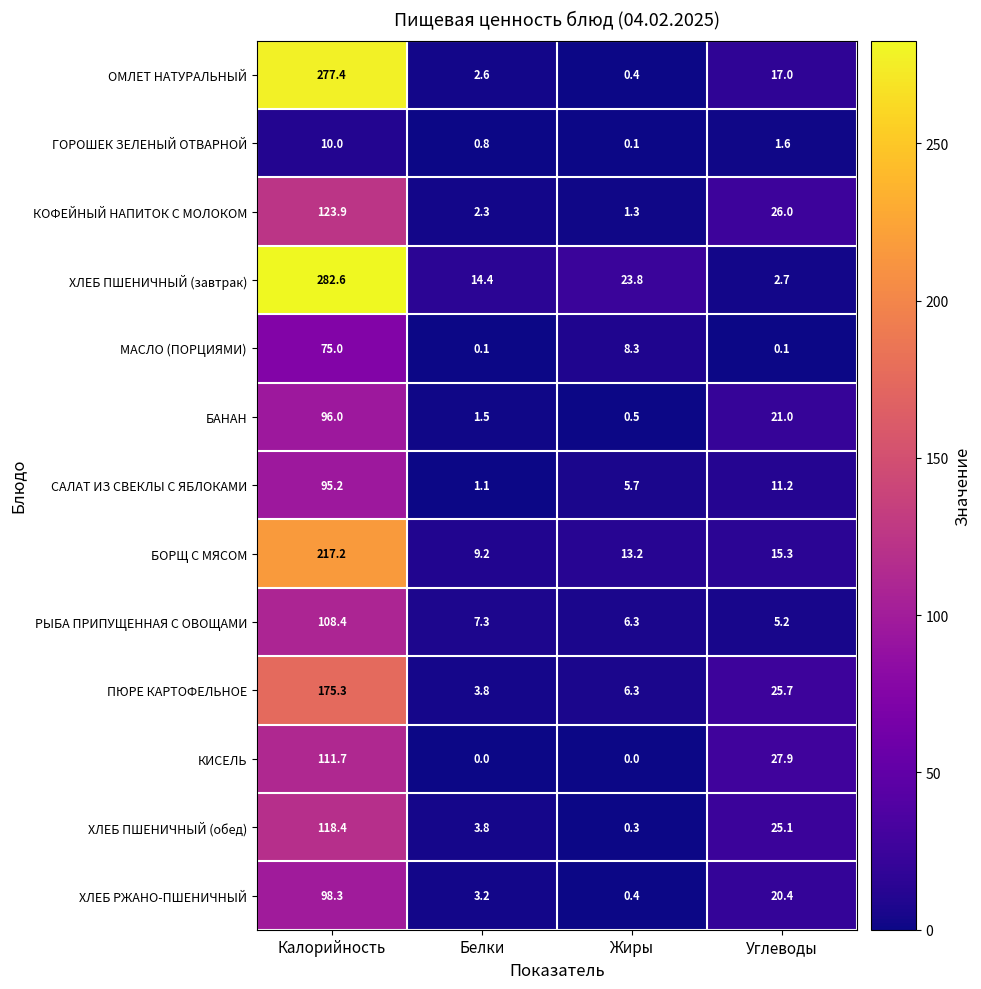

The ОМЛЕТ НАТУРАЛЬНЫЙ series shows 4.1 at Белки. True or false?

False